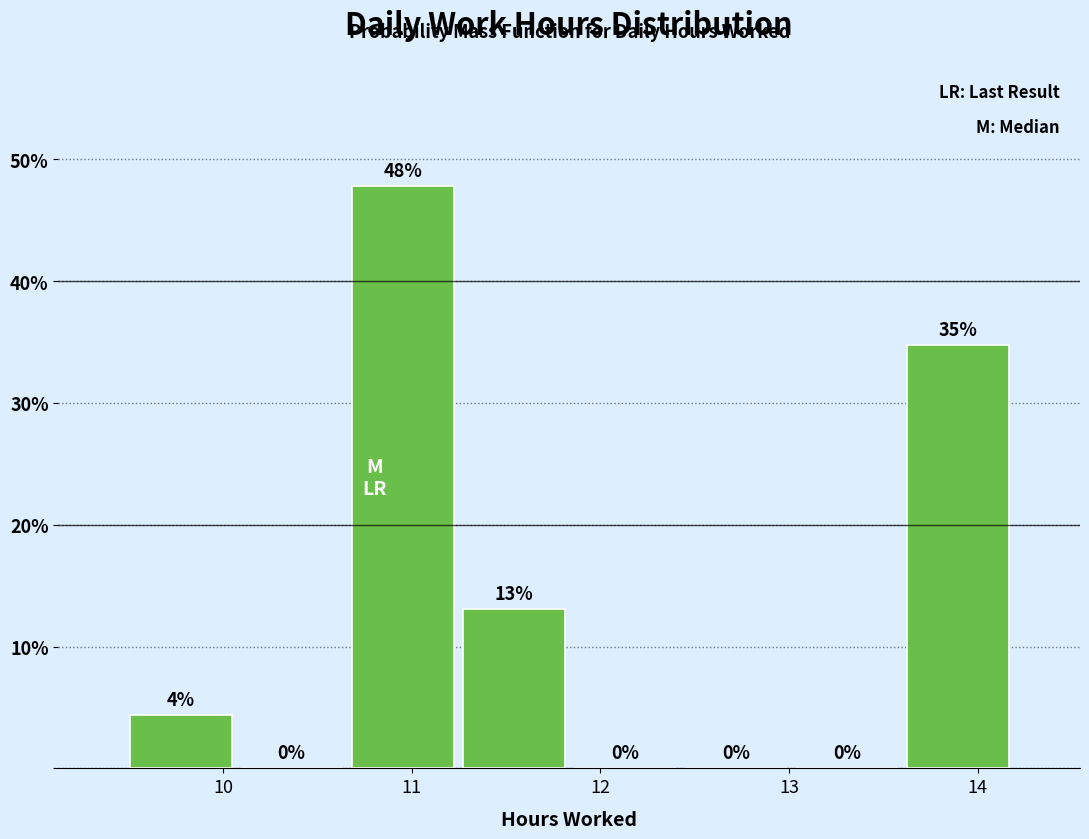

Which range on the x-axis has the tallest bar?

10.7 to 11.2